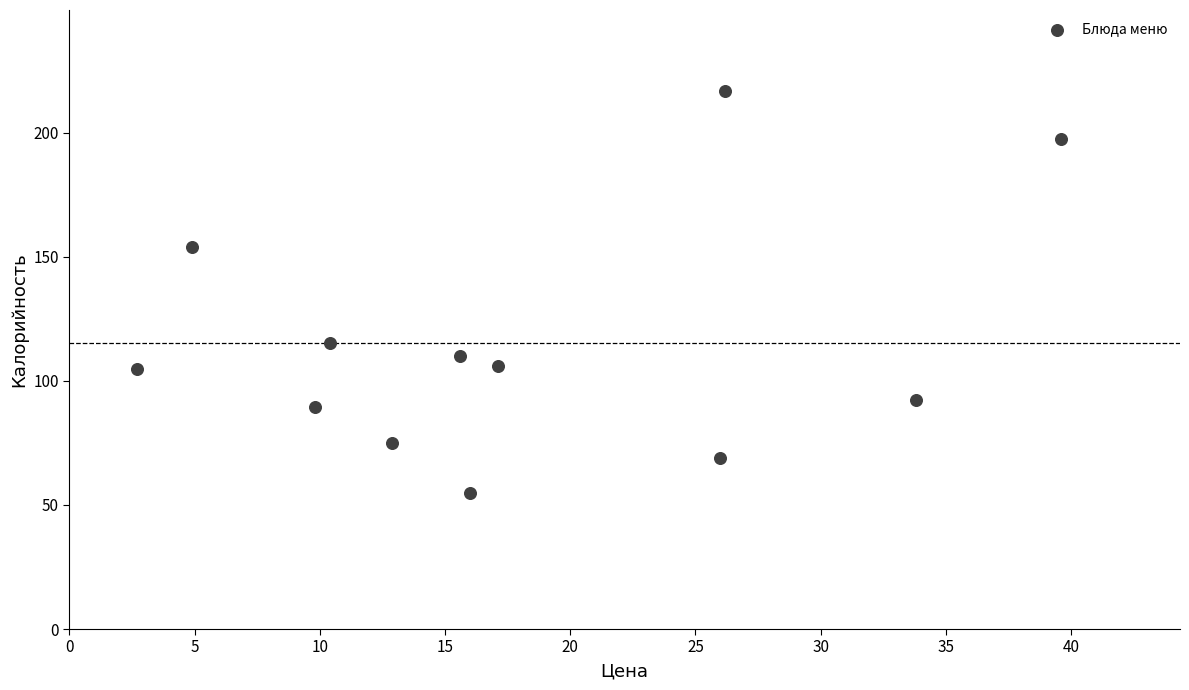

What Y value in the scatter plot is closest to 136?

154.0